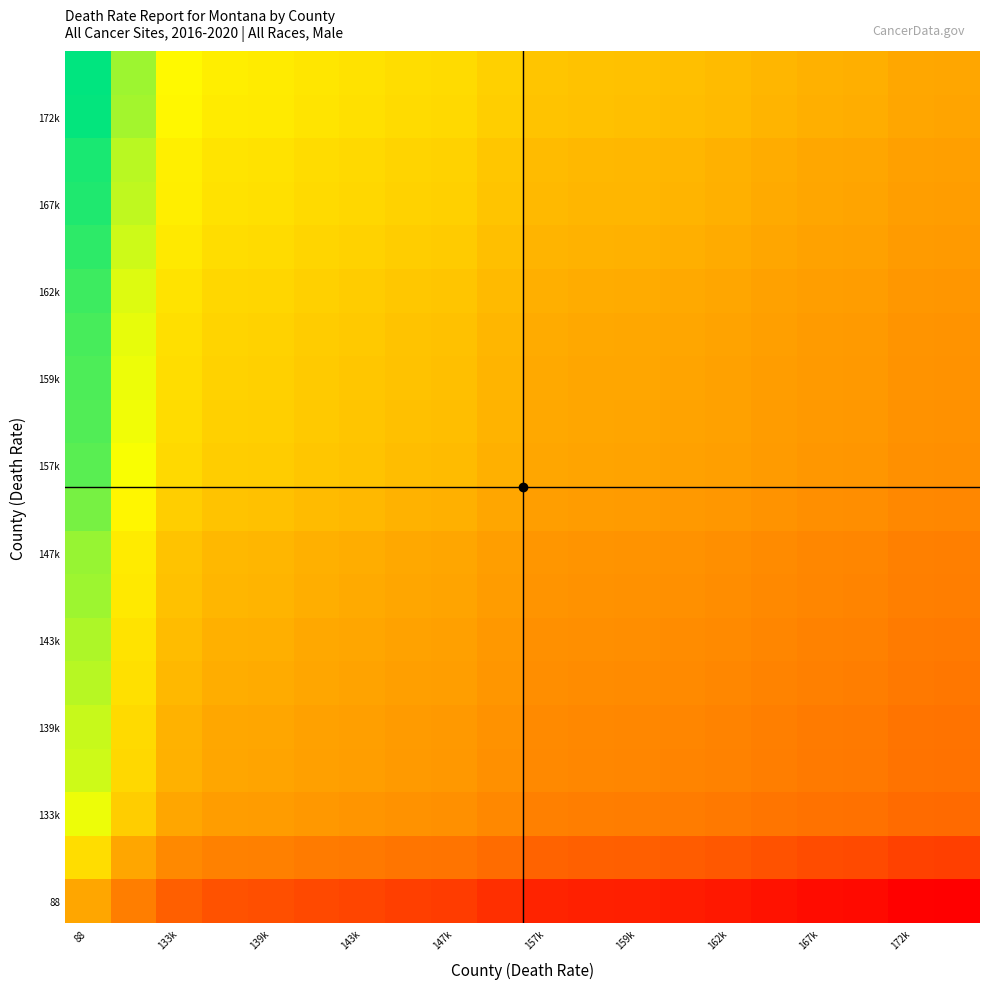

Which label corresponds to the largest value in the chart?

88